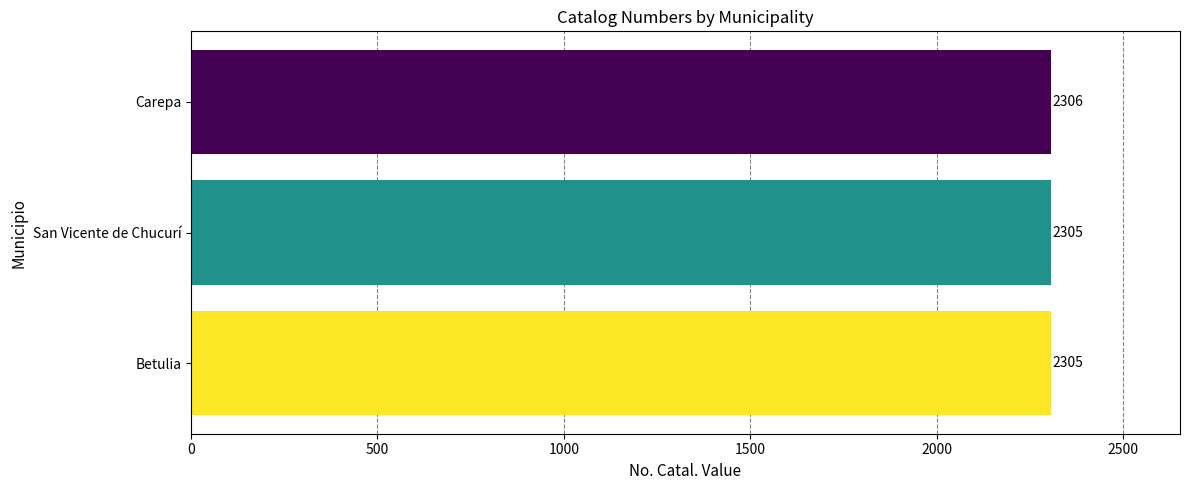

The chart shows a value of 3229 at San Vicente de Chucurí. True or false?

False